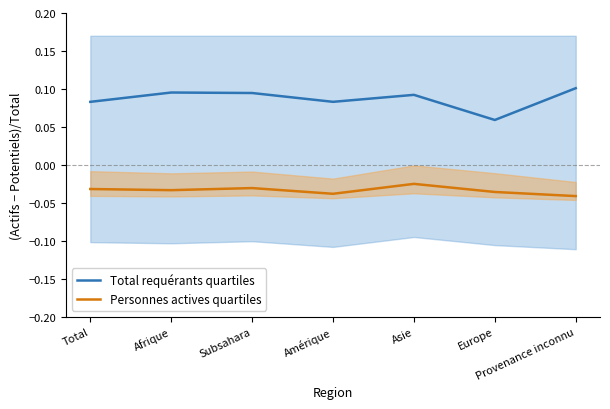

What is the label of the 3rd point from the left?

Subsahara